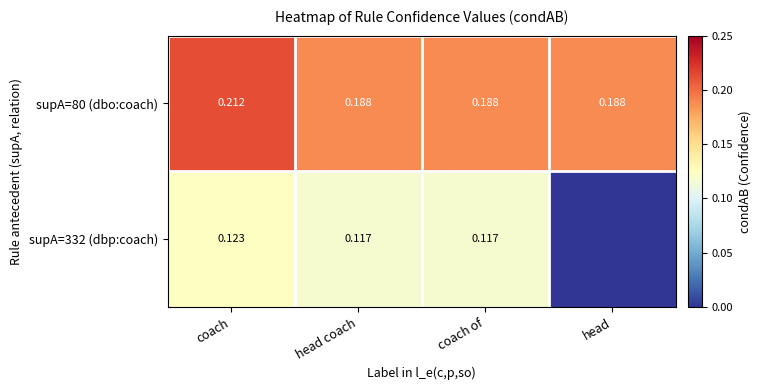

Between coach and head, which is larger?

coach